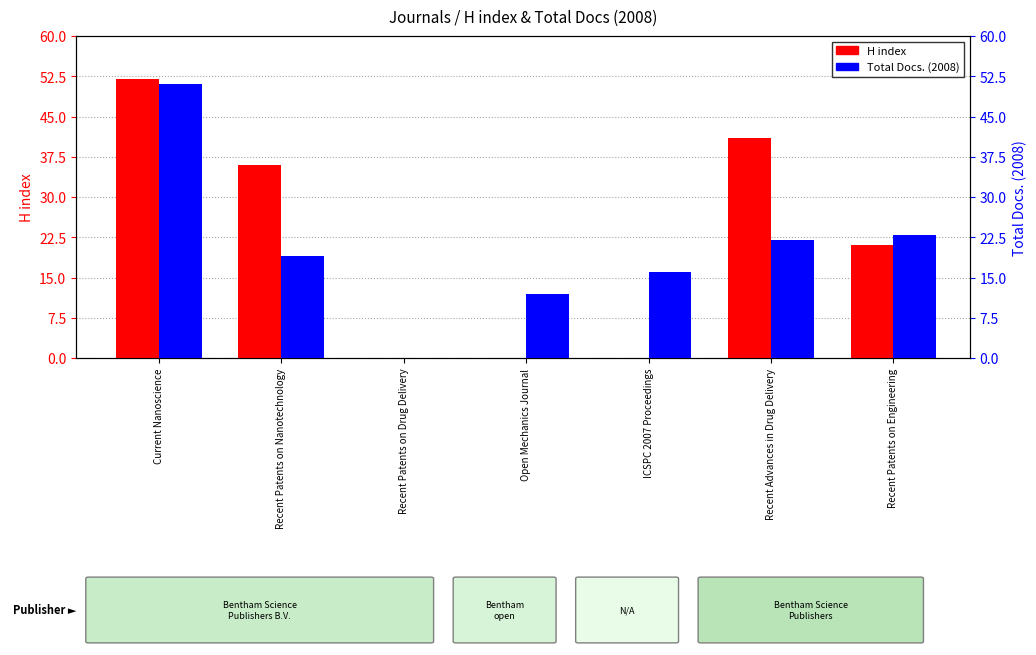

True or false: Total Docs. (2008) has a value of 28 at Recent Patents on Nanotechnology.

False